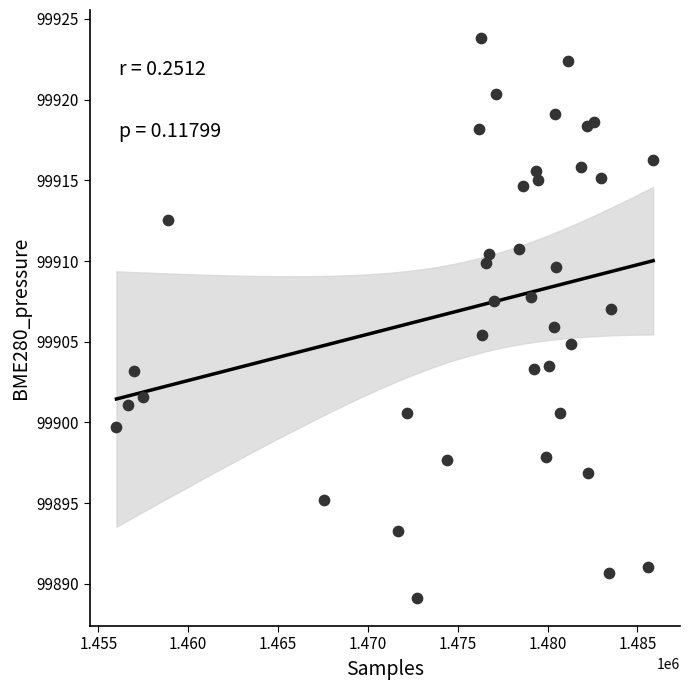

What is the range of Y values (max minus min)?

34.7